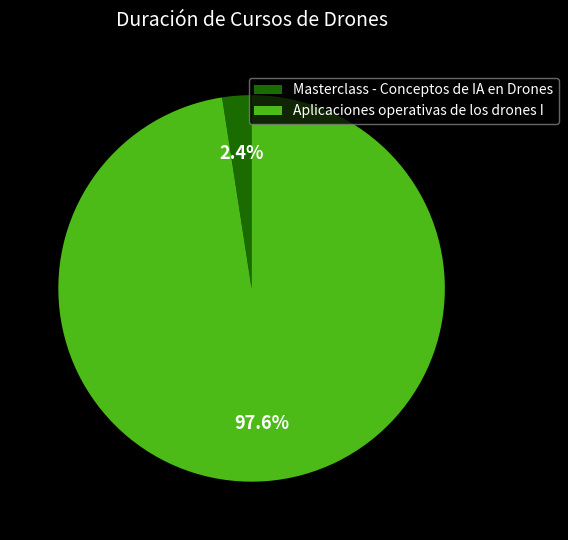

To the nearest percent, what is the combined percentage of Aplicaciones operativas de los drones I and Masterclass - Conceptos de IA en Drones?

100%